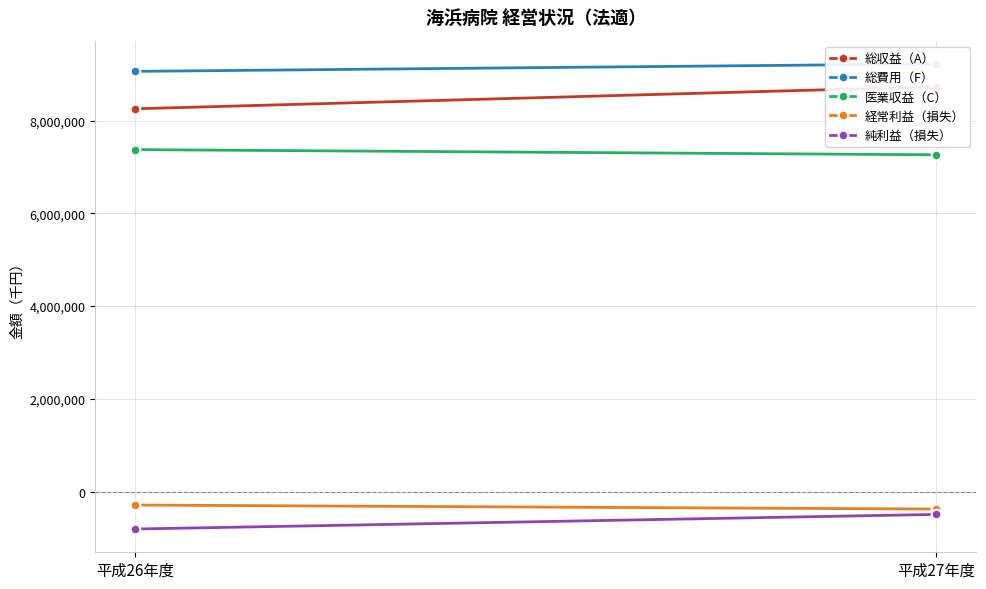

How many lines are shown in the chart?

5